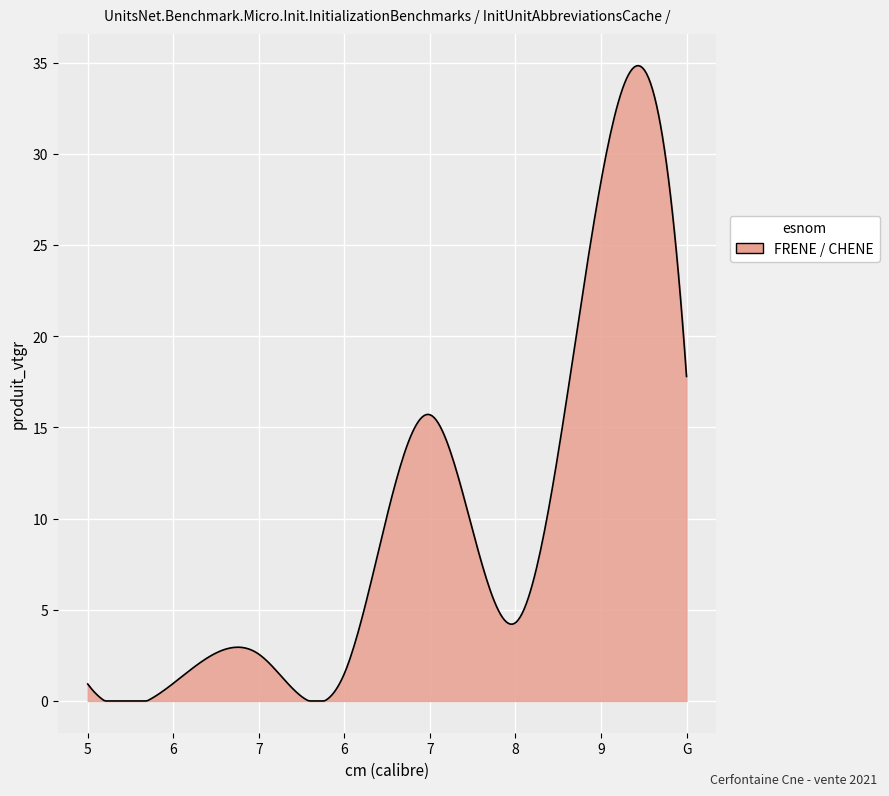

What is the greatest value displayed?

34.8